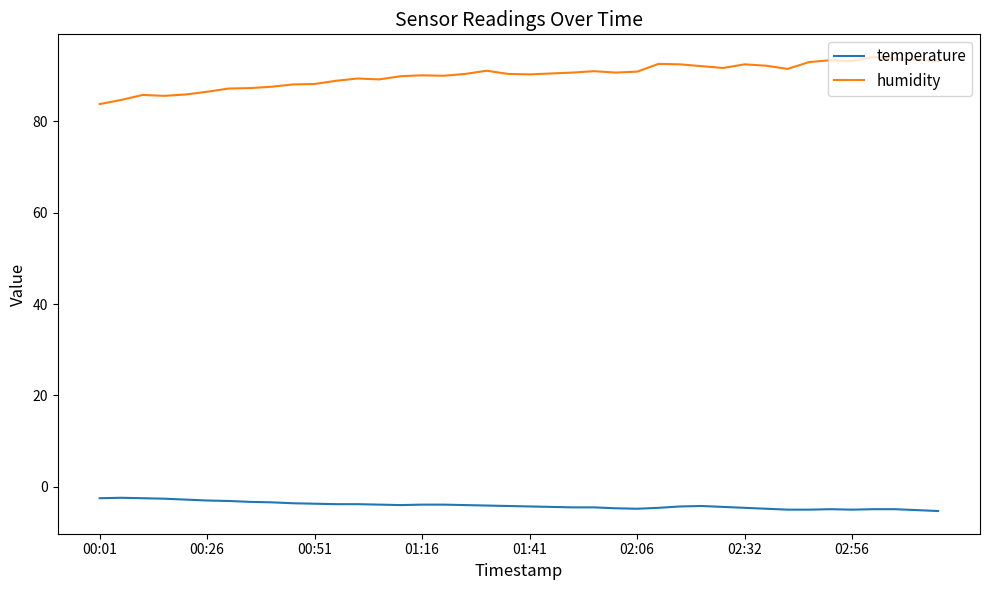

What is the maximum value for humidity?

94.1